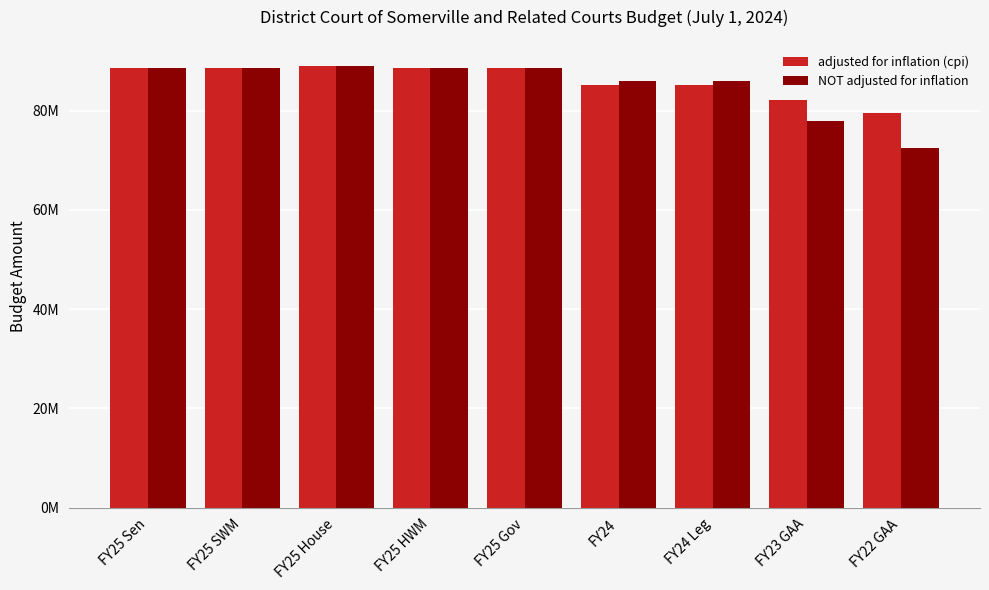

What are all the series names shown in the legend?

adjusted for inflation (cpi), NOT adjusted for inflation